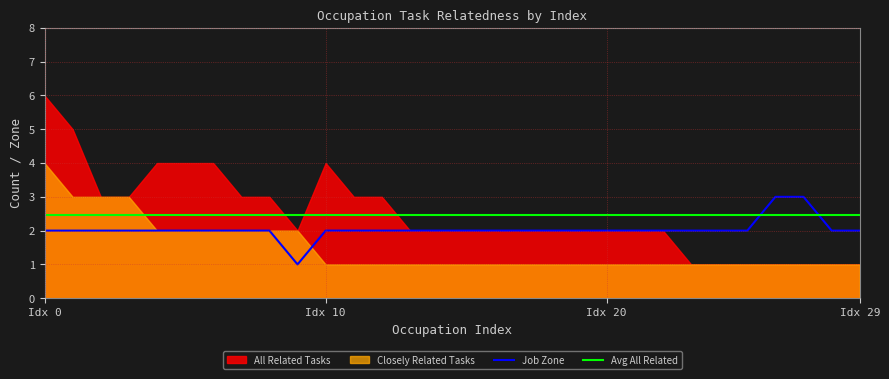

Which series has the largest total across all categories?

Avg All Related